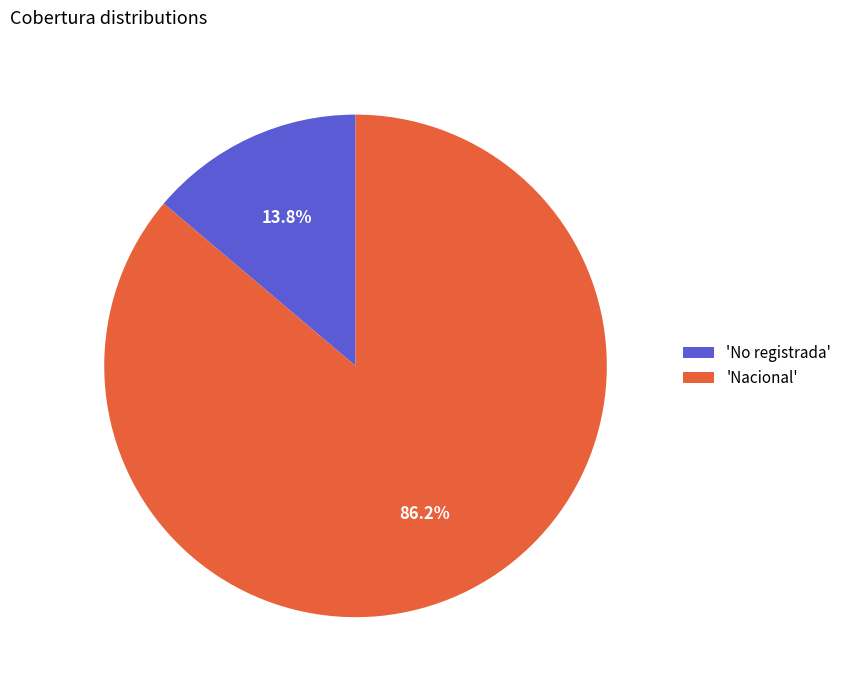

How many segments does this pie chart have?

2